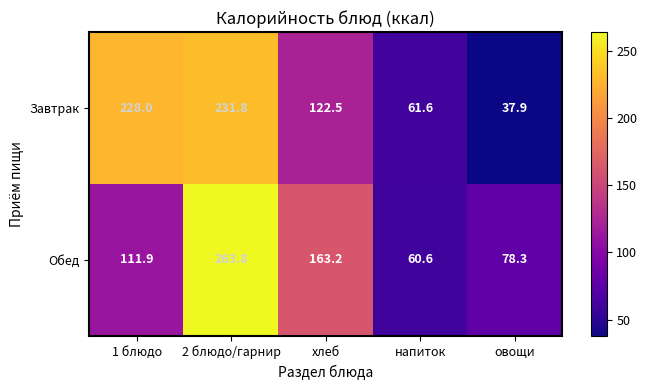

What is the sum of all Завтрак values?

681.8